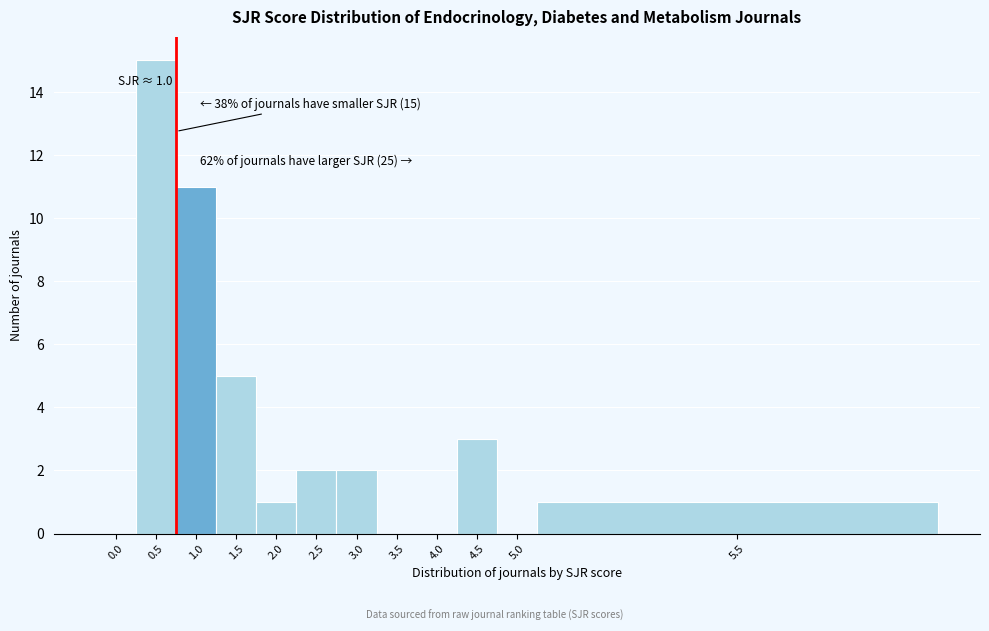

Reading left to right, what are all the values shown in this chart?

0.0=0	0.5=15	1.0=11	1.5=5	2.0=1	2.5=2	3.0=2	3.5=0	4.0=0	4.5=3	5.0=0	5.5=1